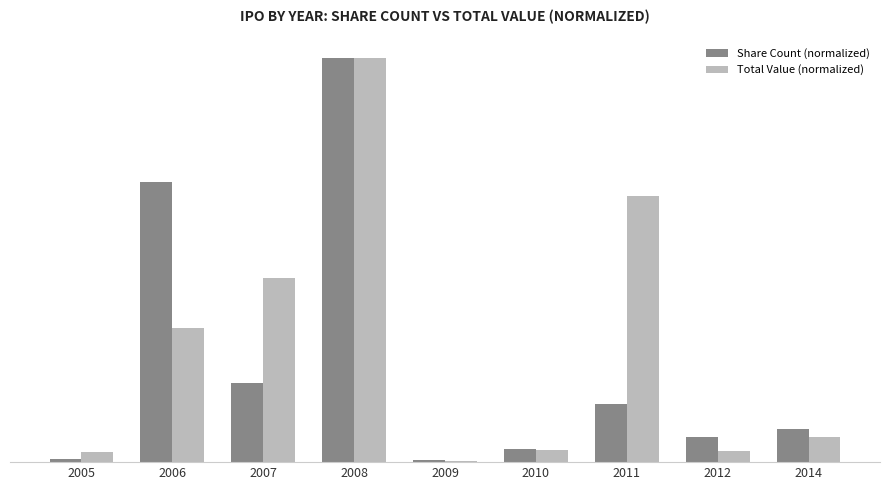

The value of Total Value (normalized) at 2014 is 0.1. True or false?

True